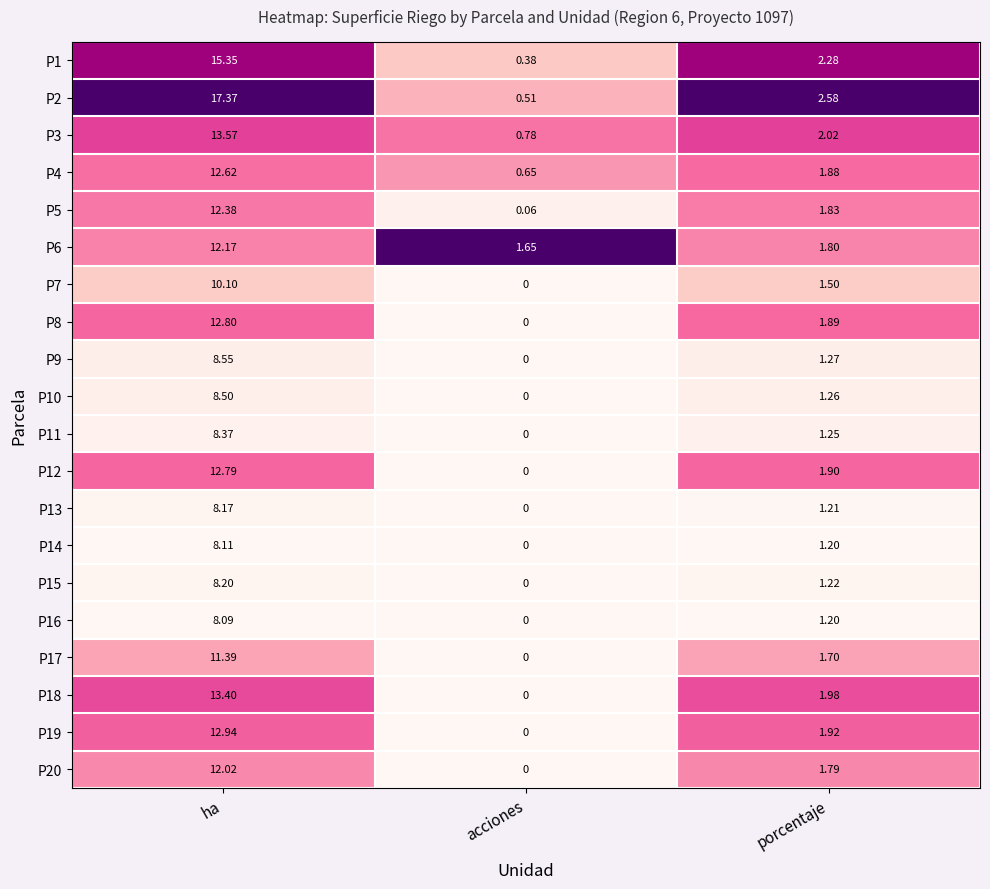

Rank the series by their maximum value, from lowest to highest.

P16, P14, P13, P15, P11, P10, P9, P7, P17, P20, P6, P5, P4, P12, P8, P19, P18, P3, P1, P2